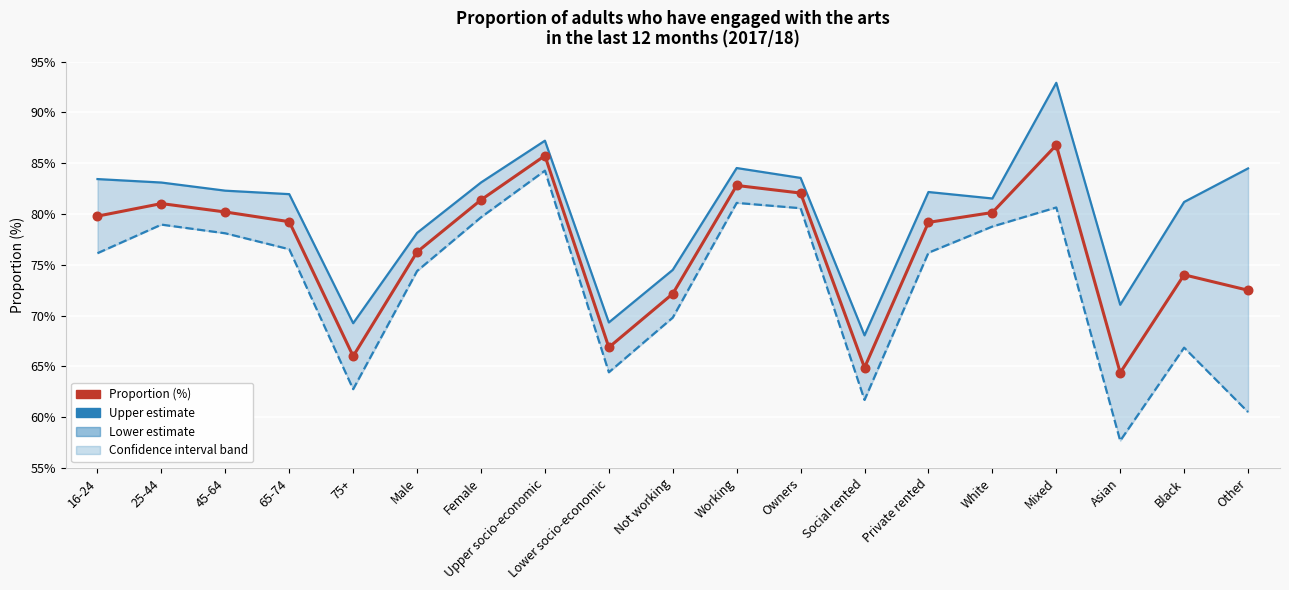

Which series has the largest total across all categories?

Upper estimate